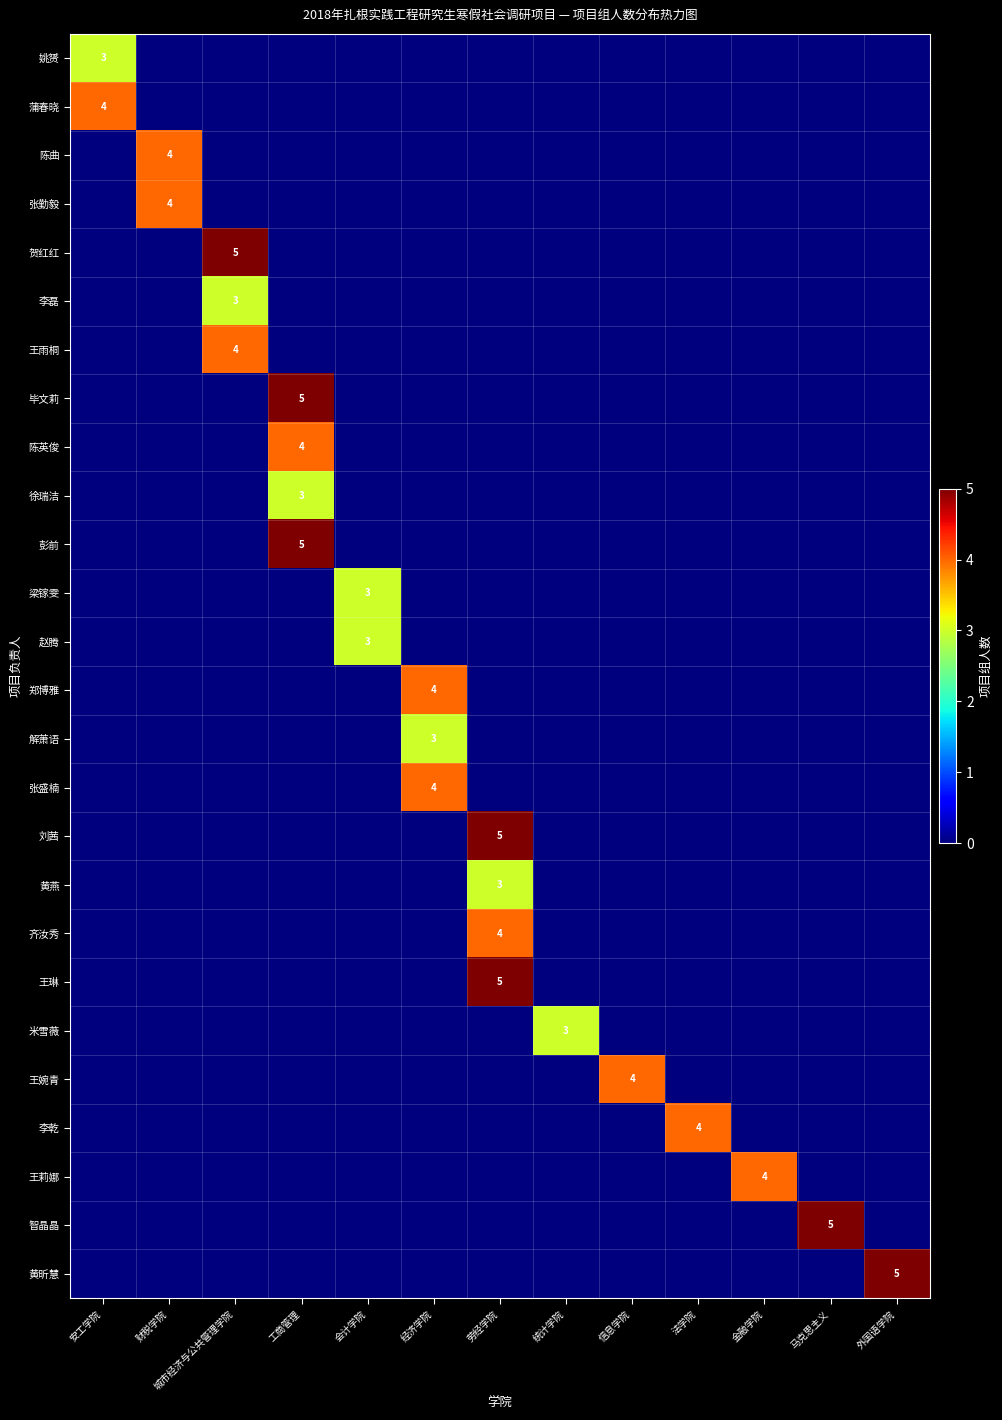

What is the total value across all series at 统计学院?

3